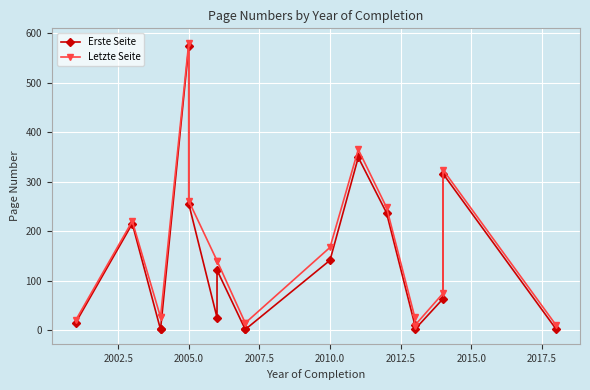

Is it true that Erste Seite equals 2 at 9?

False